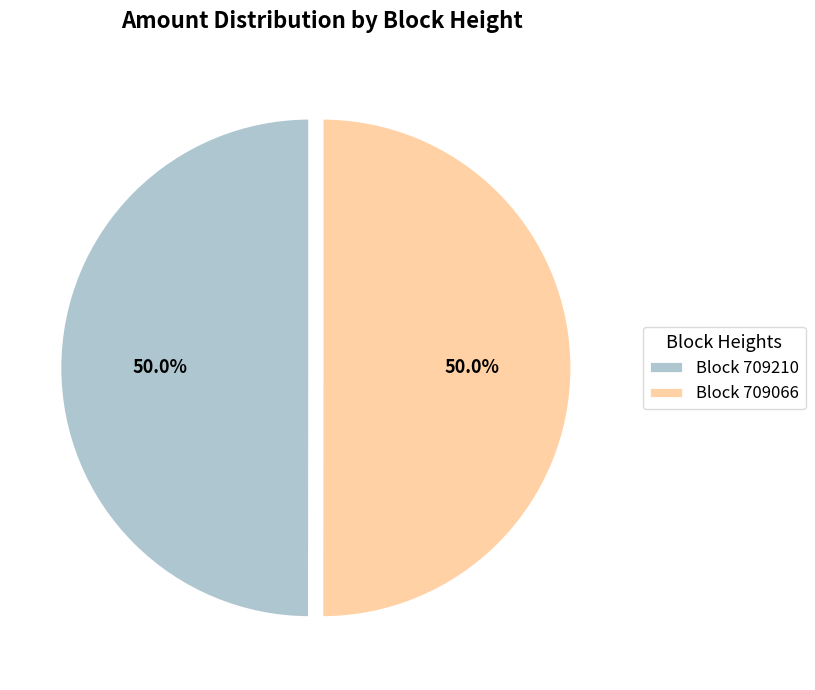

Count the number of slices in the pie.

2